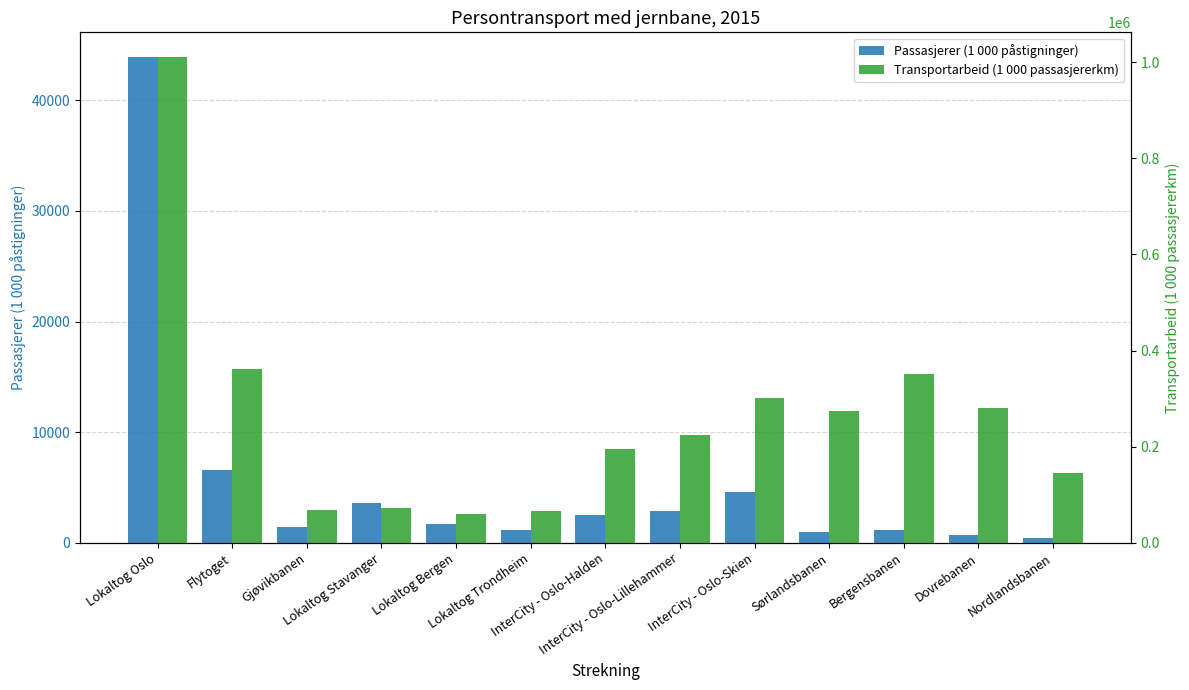

What are all the series names shown in the legend?

Passasjerer (1 000 påstigninger), Transportarbeid (1 000 passasjererkm)